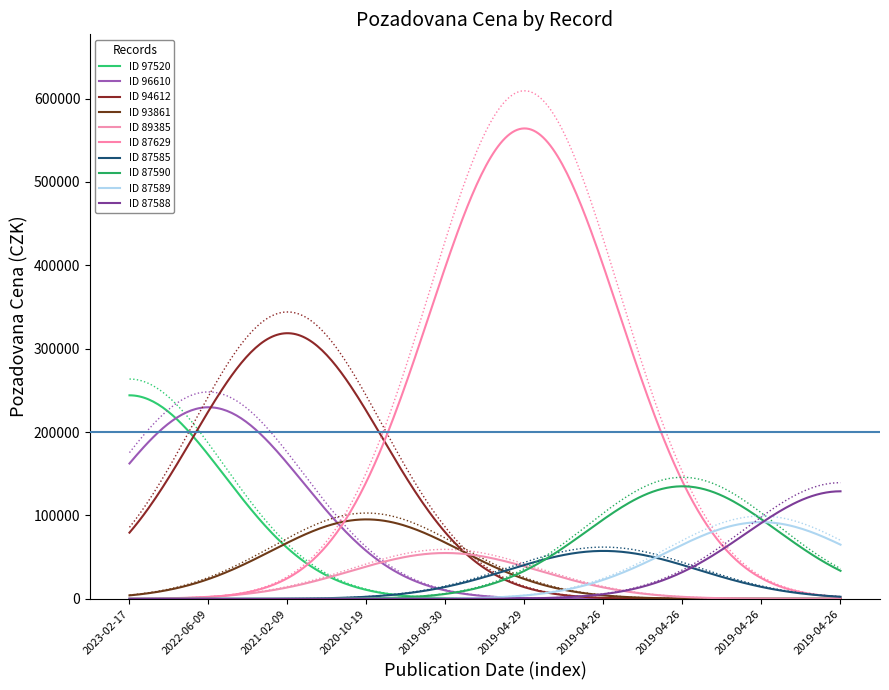

The chart shows a value of 229780 at 2022-06-09. True or false?

True